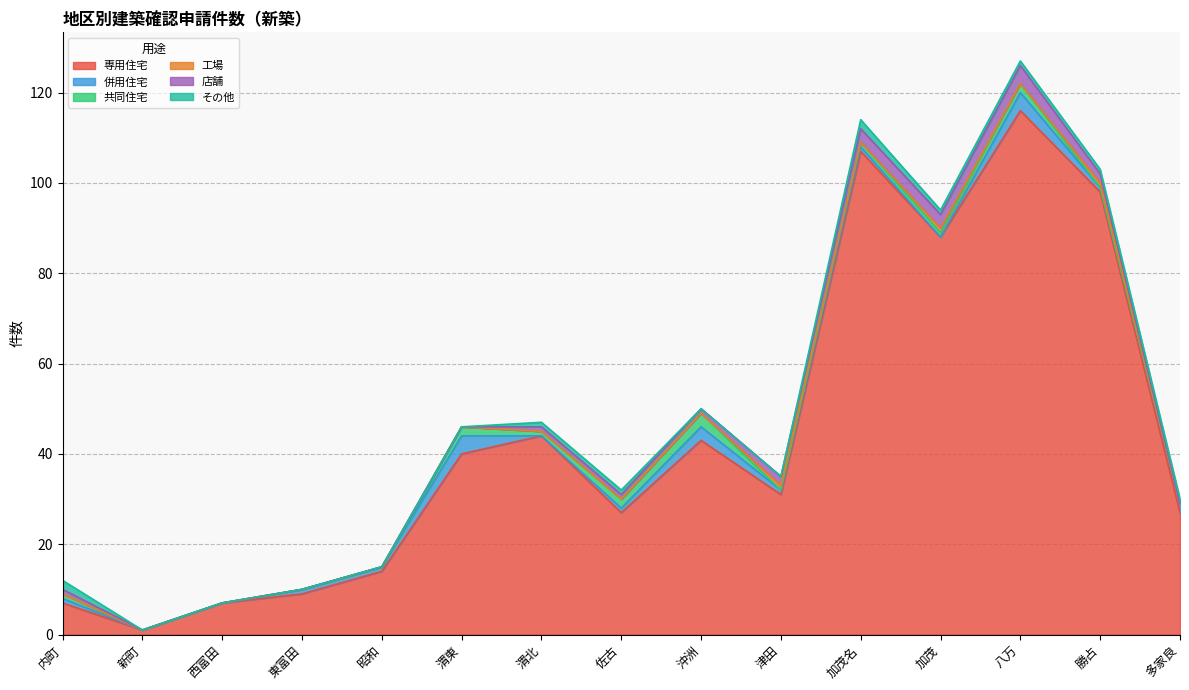

Read the 店舗 value at 加茂名.

3